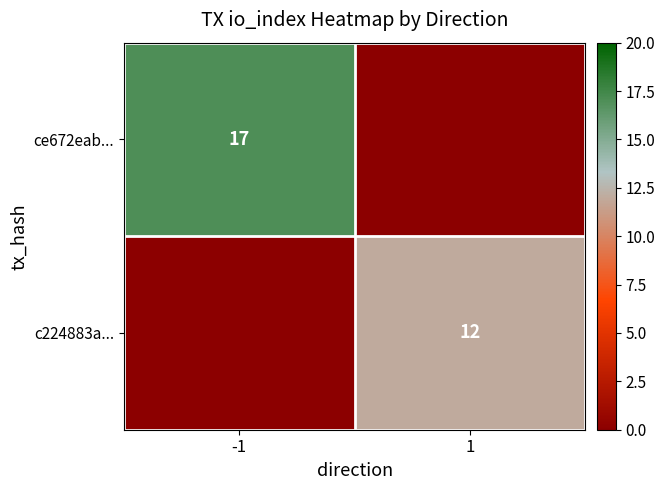

Is it true that ce672eab... equals 11 at -1?

False